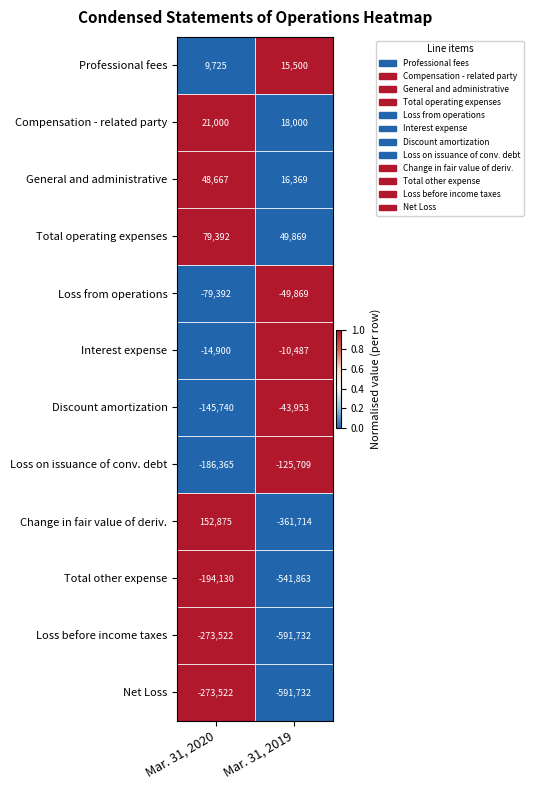

Reading left to right, extract all data points from this chart.

Professional fees: Mar. 31, 2020=9725	Mar. 31, 2019=15500
Compensation - related party: Mar. 31, 2020=21000	Mar. 31, 2019=18000
General and administrative: Mar. 31, 2020=48667	Mar. 31, 2019=16369
Total operating expenses: Mar. 31, 2020=79392	Mar. 31, 2019=49869
Loss from operations: Mar. 31, 2020=-79392	Mar. 31, 2019=-49869
Interest expense: Mar. 31, 2020=-14900	Mar. 31, 2019=-10487
Discount amortization: Mar. 31, 2020=-145740	Mar. 31, 2019=-43953
Loss on issuance of conv. debt: Mar. 31, 2020=-186365	Mar. 31, 2019=-125709
Change in fair value of deriv.: Mar. 31, 2020=152875	Mar. 31, 2019=-361714
Total other expense: Mar. 31, 2020=-194130	Mar. 31, 2019=-541863
Loss before income taxes: Mar. 31, 2020=-273522	Mar. 31, 2019=-591732
Net Loss: Mar. 31, 2020=-273522	Mar. 31, 2019=-591732